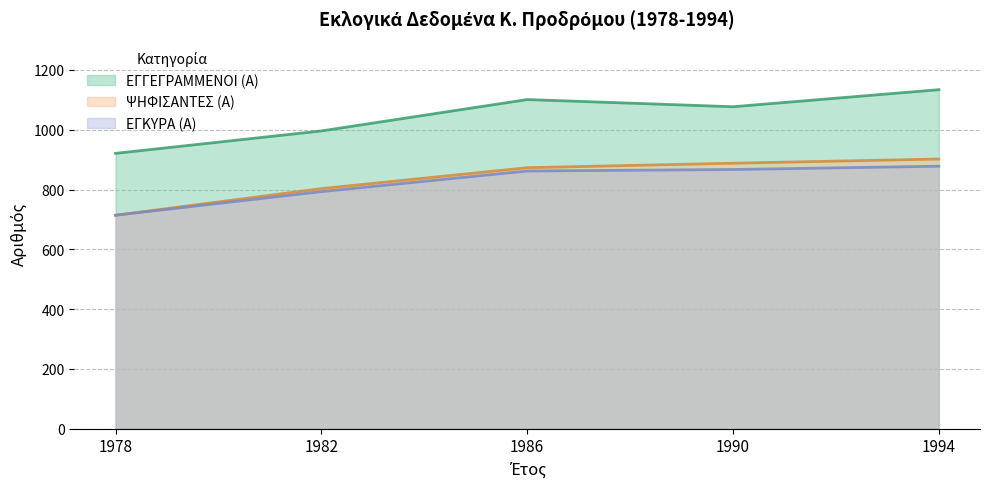

Count the number of categories in the chart.

5